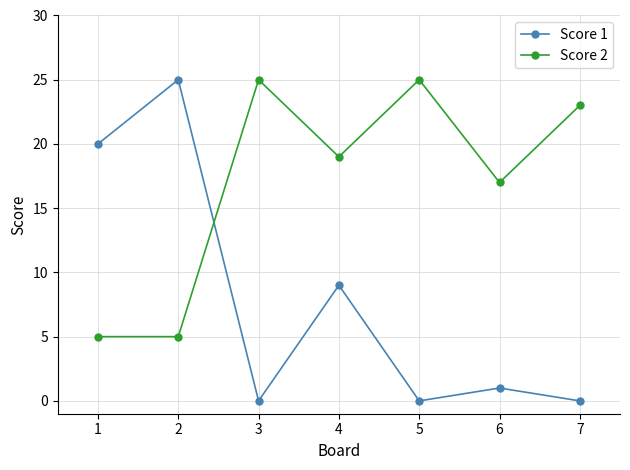

Rank the series by their average value, from lowest to highest.

Score 1, Score 2